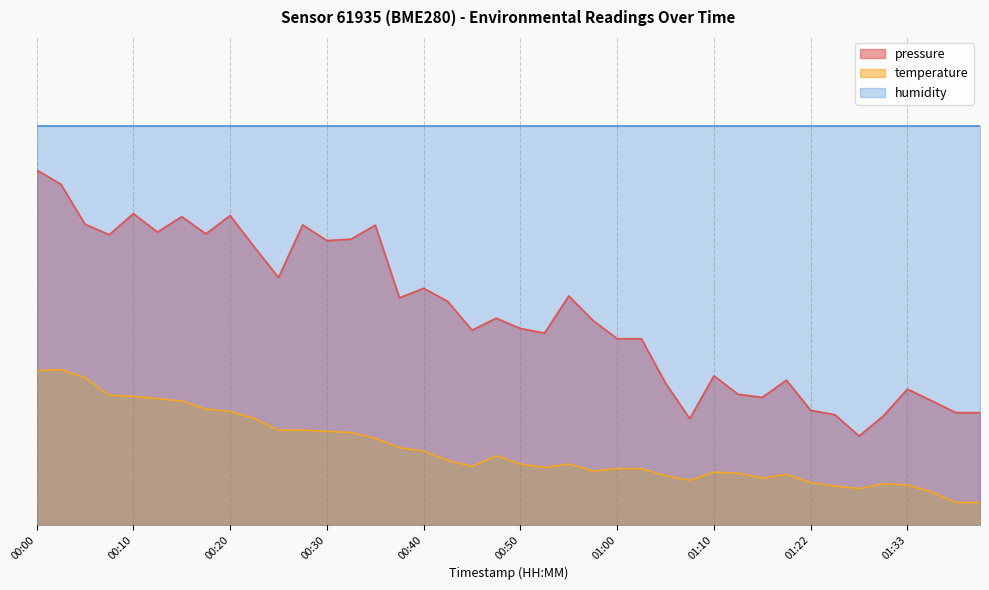

Where is temperature nearest to the value 20?

00:35